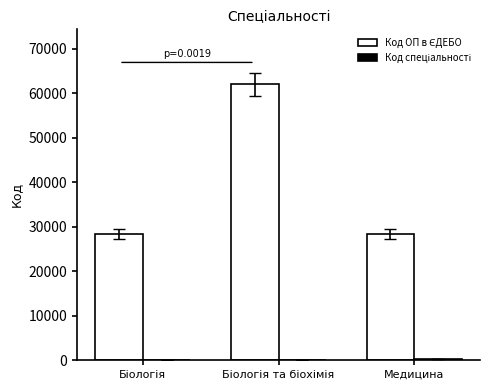

What is the maximum value shown in the chart?

61969